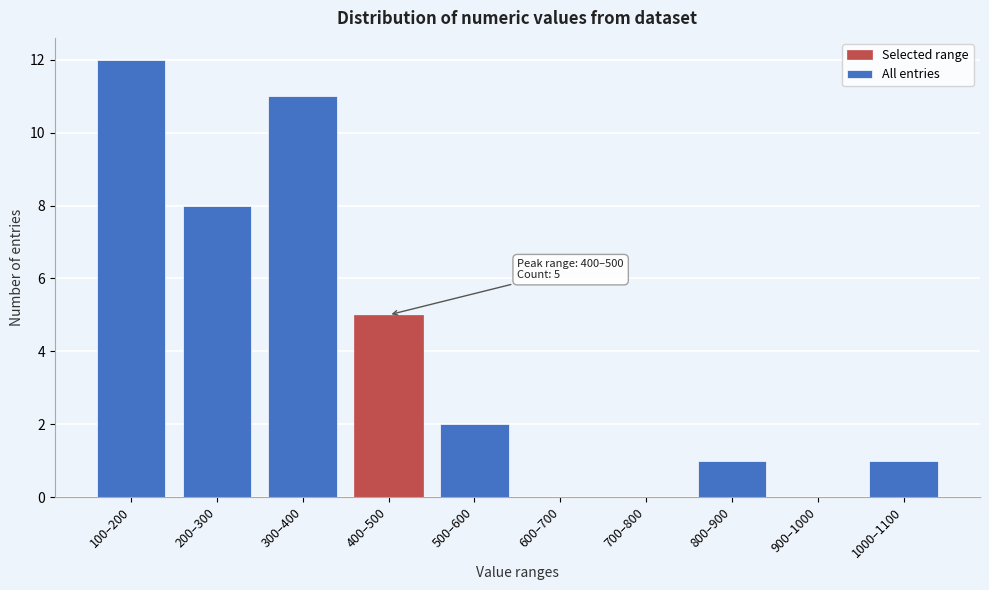

Reading right to left, list all the values displayed in this chart.

1000–1100=1	900–1000=0	800–900=1	700–800=0	600–700=0	500–600=2	400–500=5	300–400=11	200–300=8	100–200=12